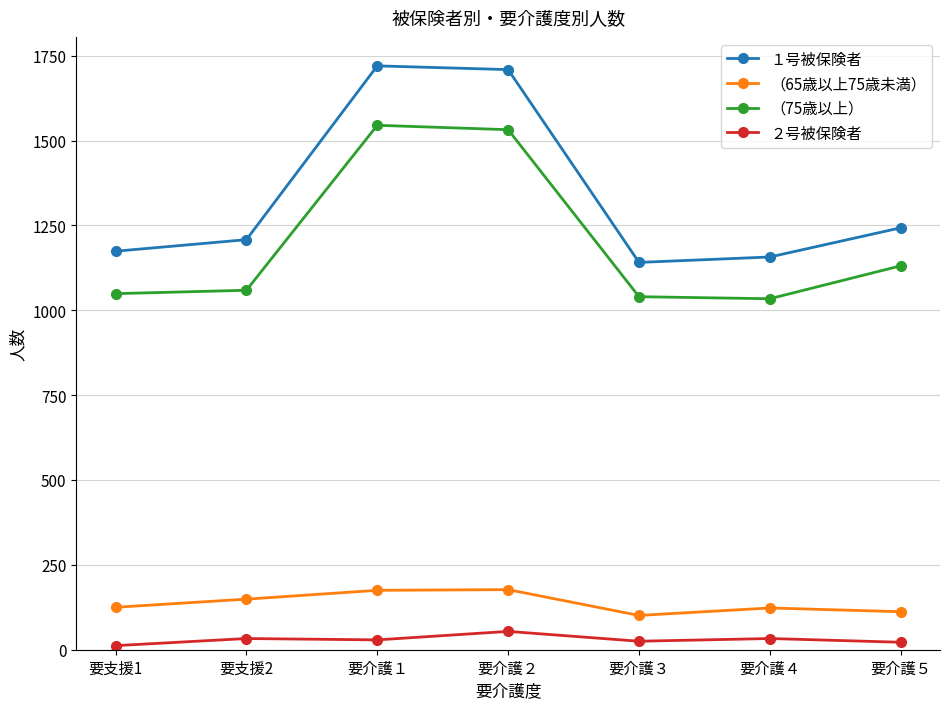

True or false: （75歳以上） and （65歳以上75歳未満） intersect in this chart.

False